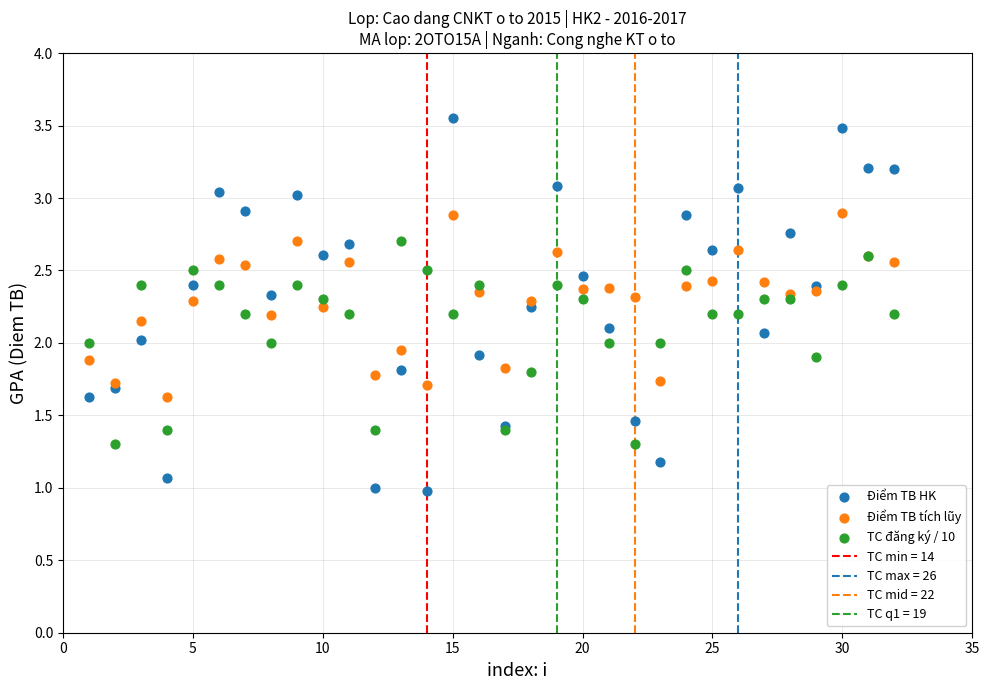

Which series reaches the minimum Y coordinate?

Điểm TB HK